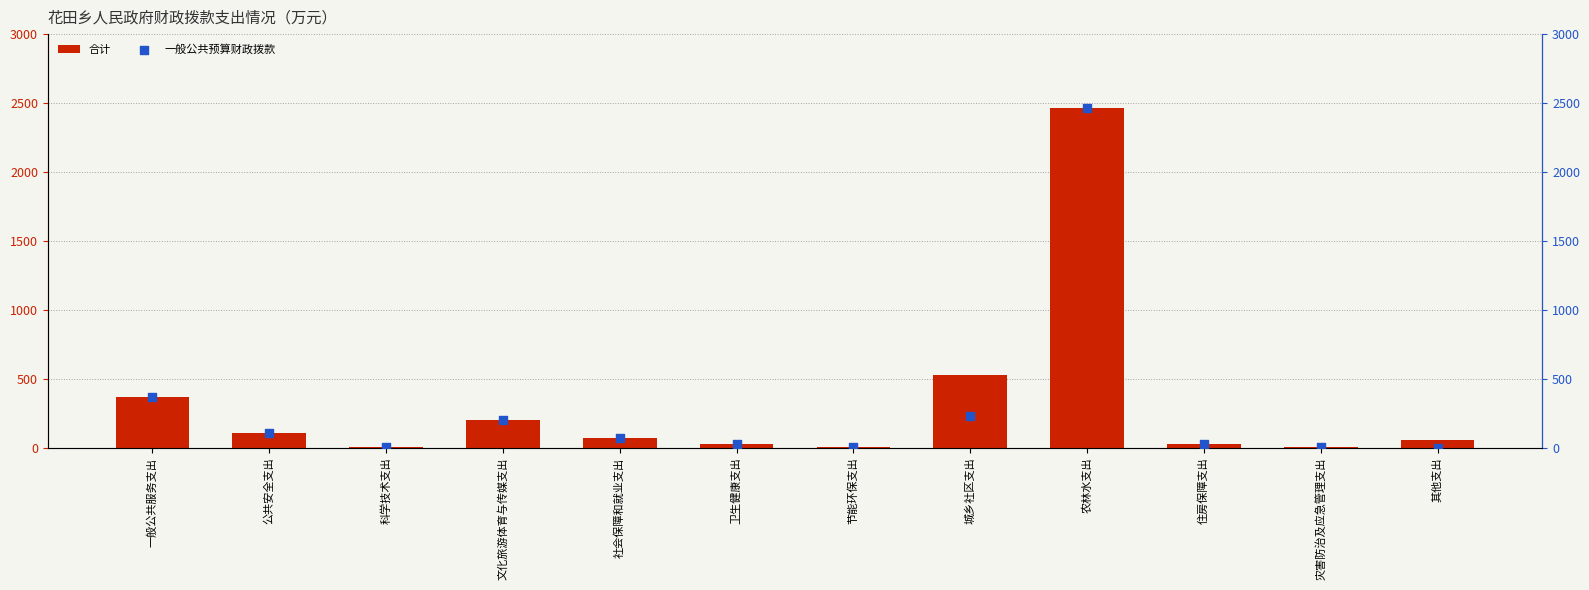

At how many categories does at least one series exceed 772?

1